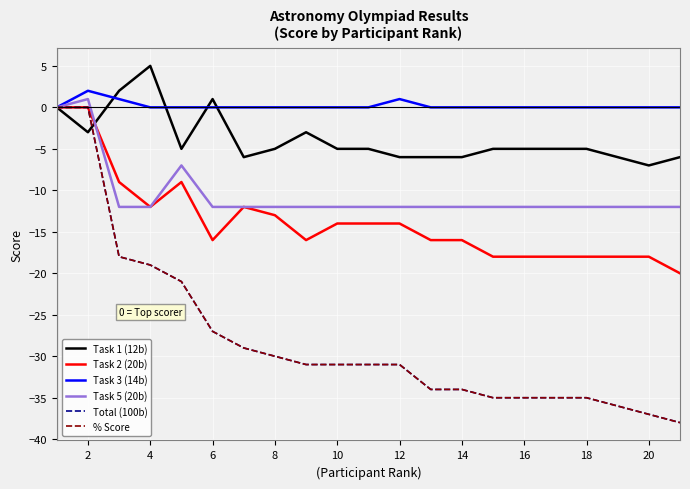

How many lines are shown in the chart?

6